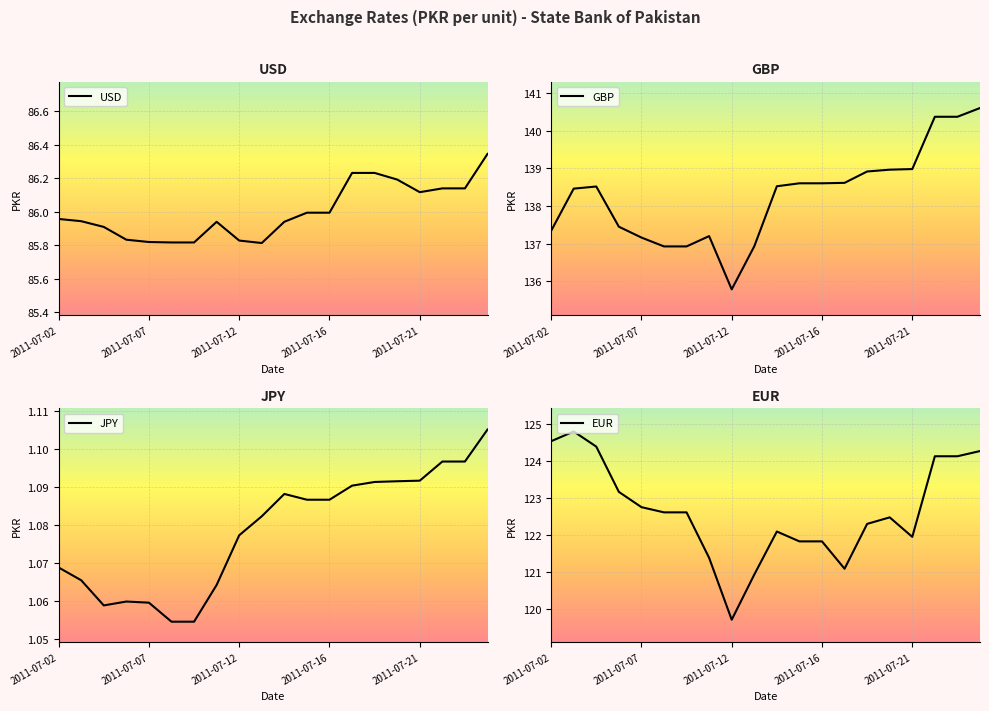

True or false: USD has more than 1 interior local peaks.

True